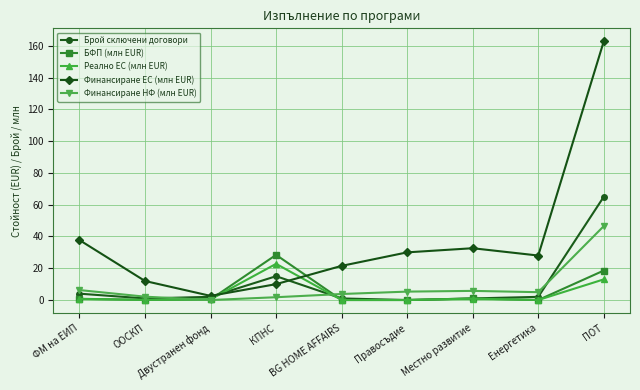

How many lines are shown in the chart?

5